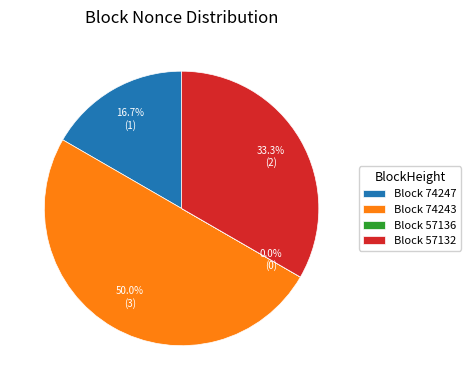

Which has a higher value, Block 57132 or Block 74243?

Block 74243